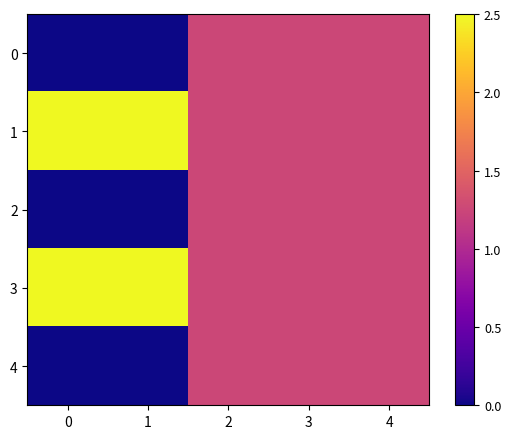

Which has a higher value, 4 or 0?

4